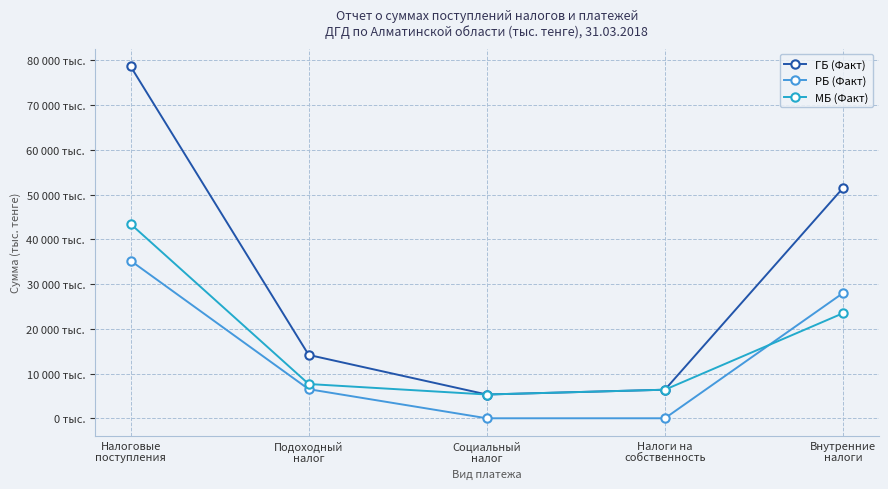

Does the chart have visible grid lines?

Yes